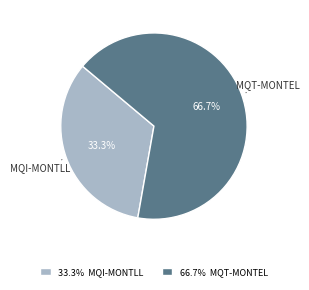

Between 33.3% MQI-MONTLL and 66.7% MQT-MONTEL, which is larger?

66.7% MQT-MONTEL